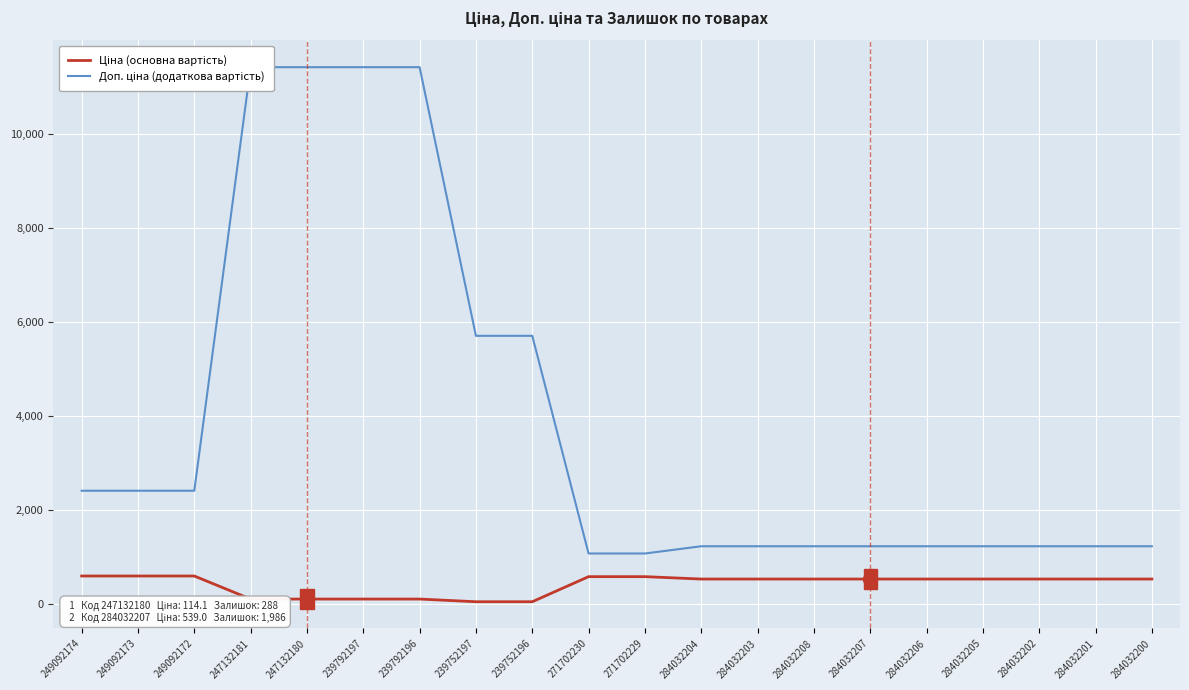

What value does the Доп. ціна (додаткова вартість) series have at 284032202?

1235.4